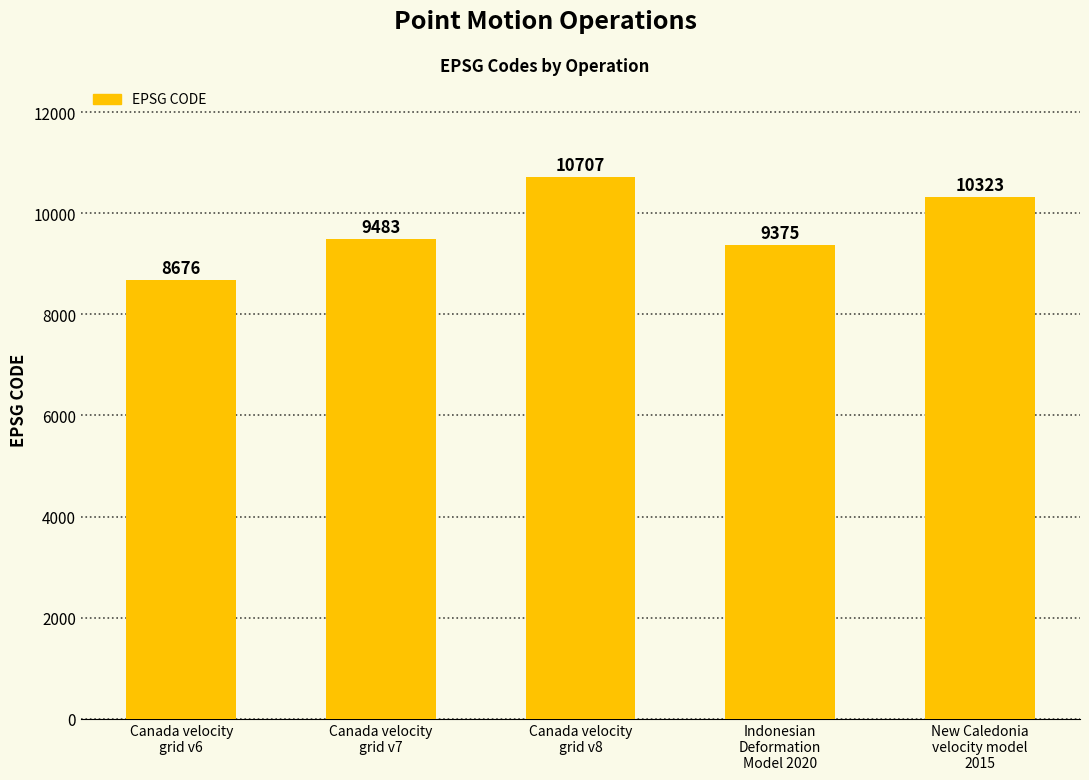

Does the chart contain any negative values?

No